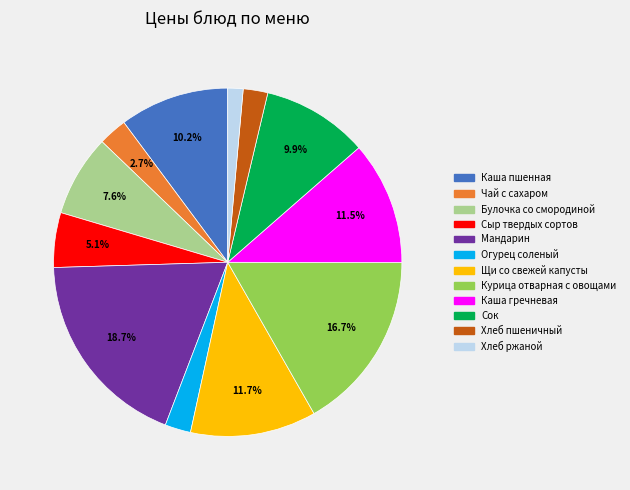

What percentage is the Булочка со смородиной slice, to the nearest percent?

8%